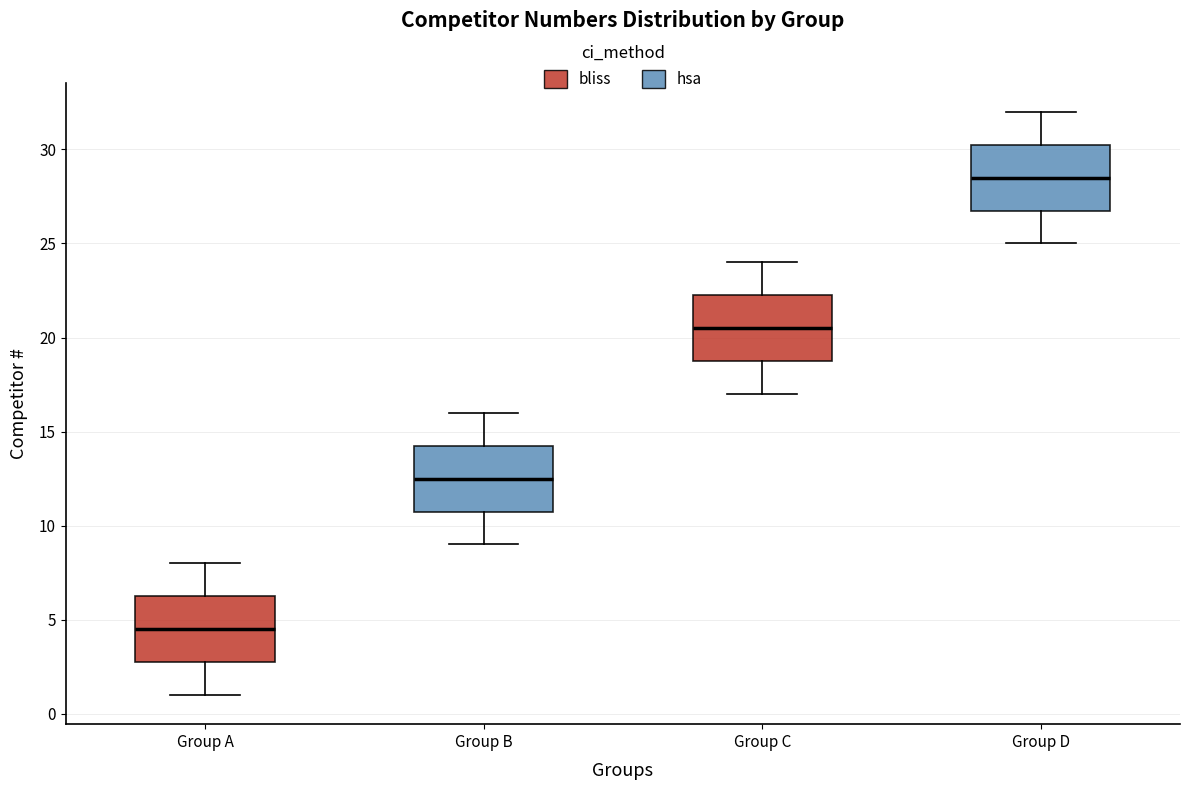

Which box's median line is the highest?

Group D